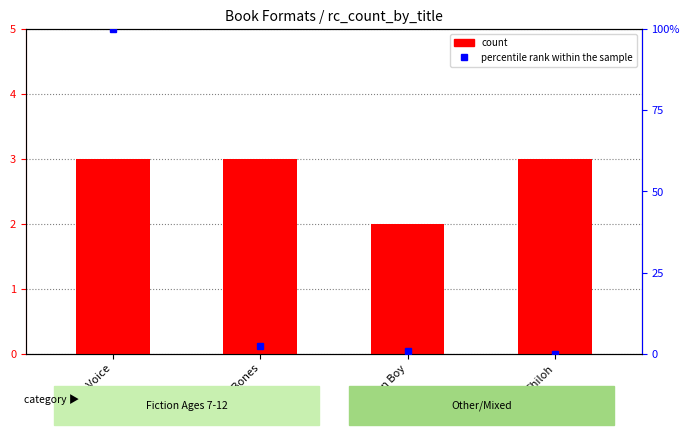

The value of count at Chicken Boy is 3.2. True or false?

False